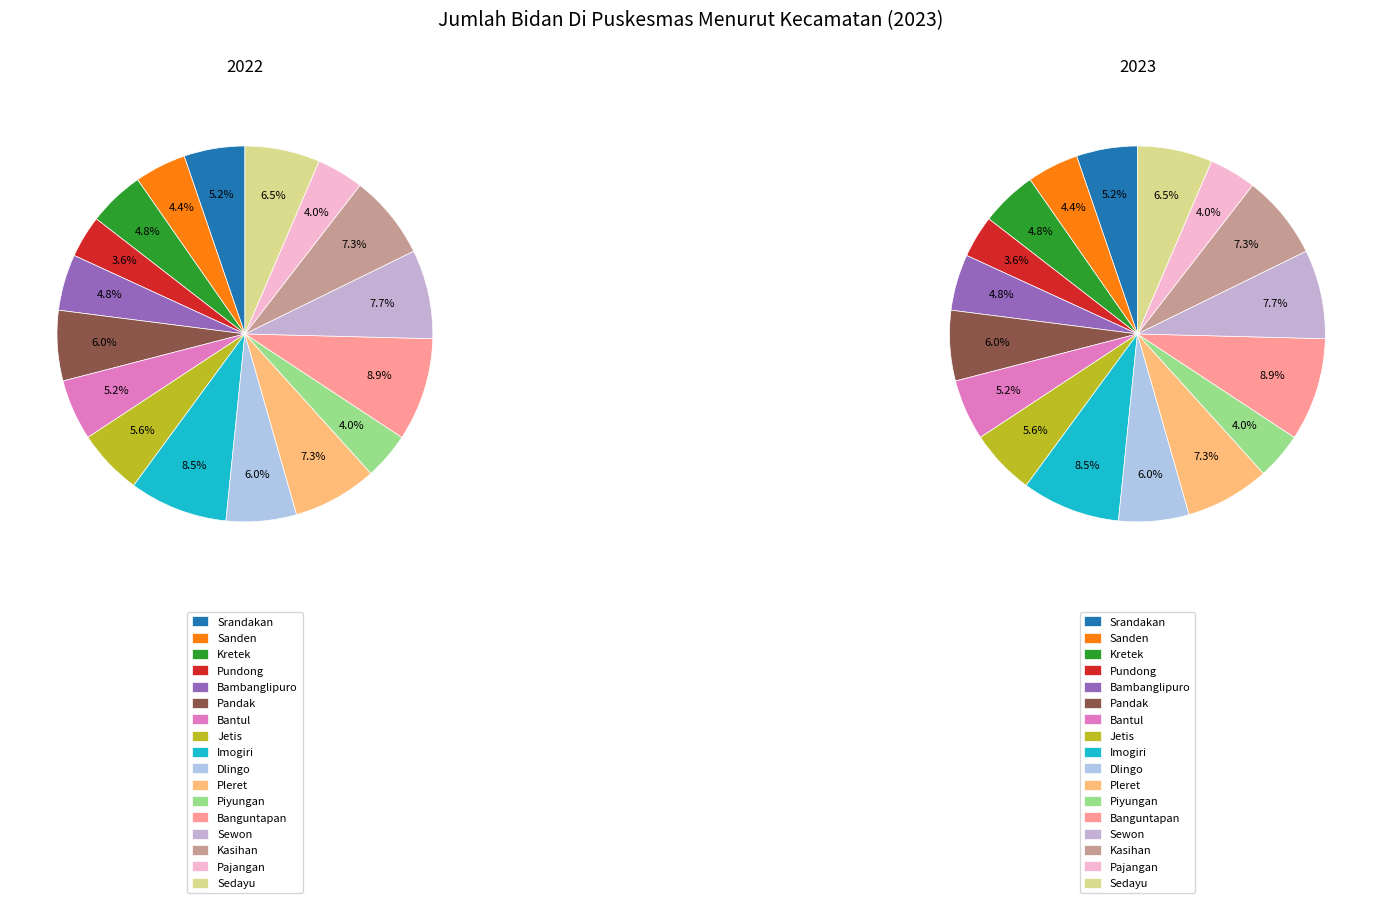

What percentage is NOT represented by Bambanglipuro?

95.2%